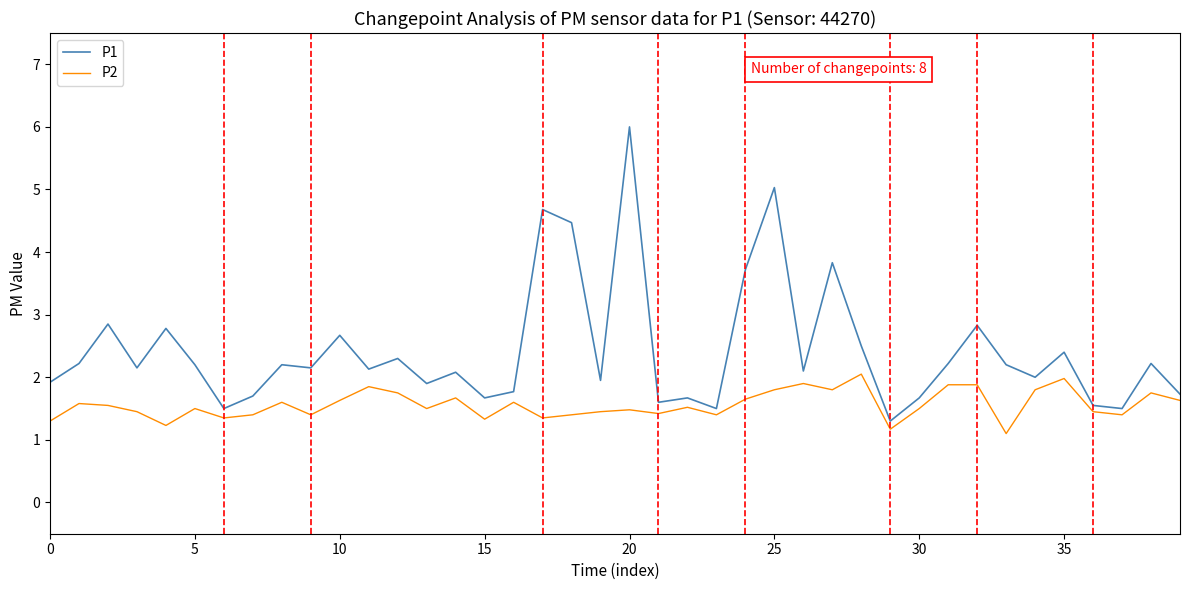

Which series has the widest spread of values?

P1